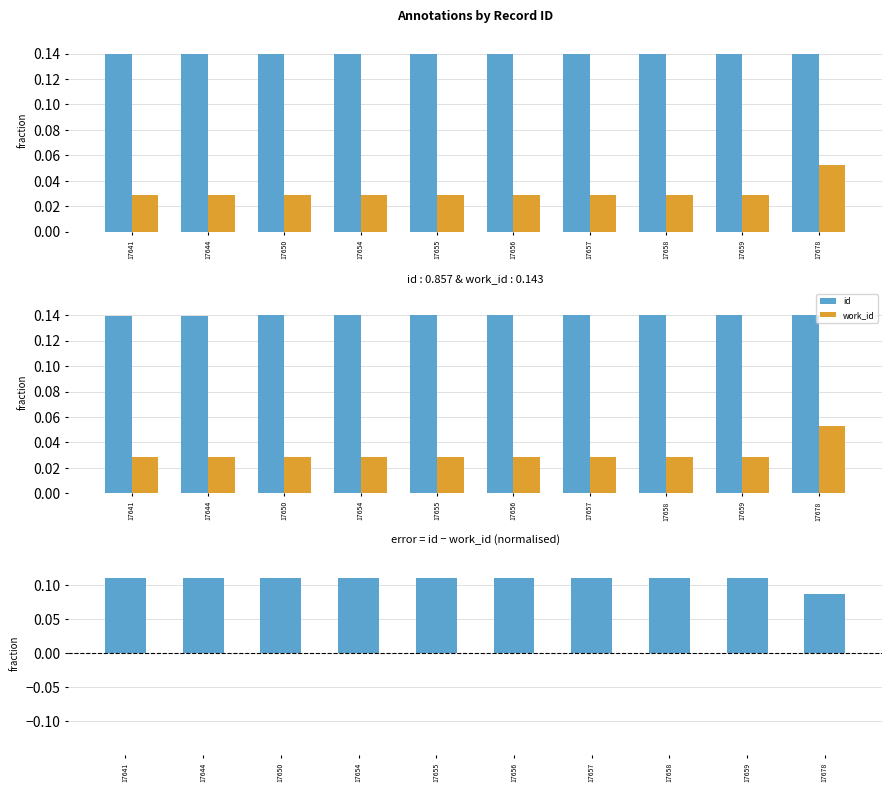

Read the id - work_id (scaled) value at 17657.

0.1